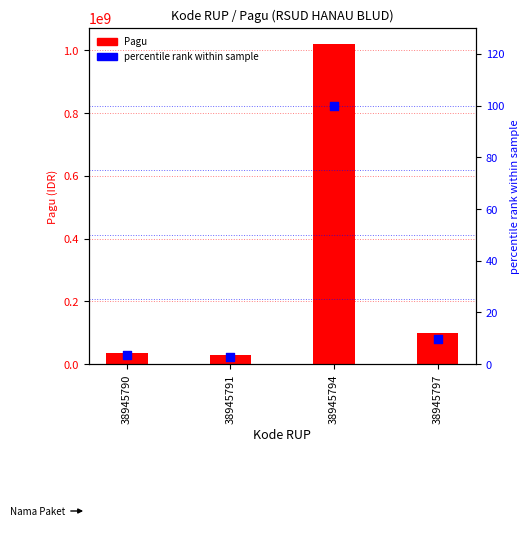

Which series has the largest total across all categories?

Pagu